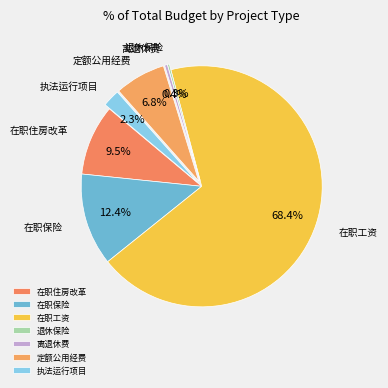

What is the largest slice in the pie chart?

在职工资